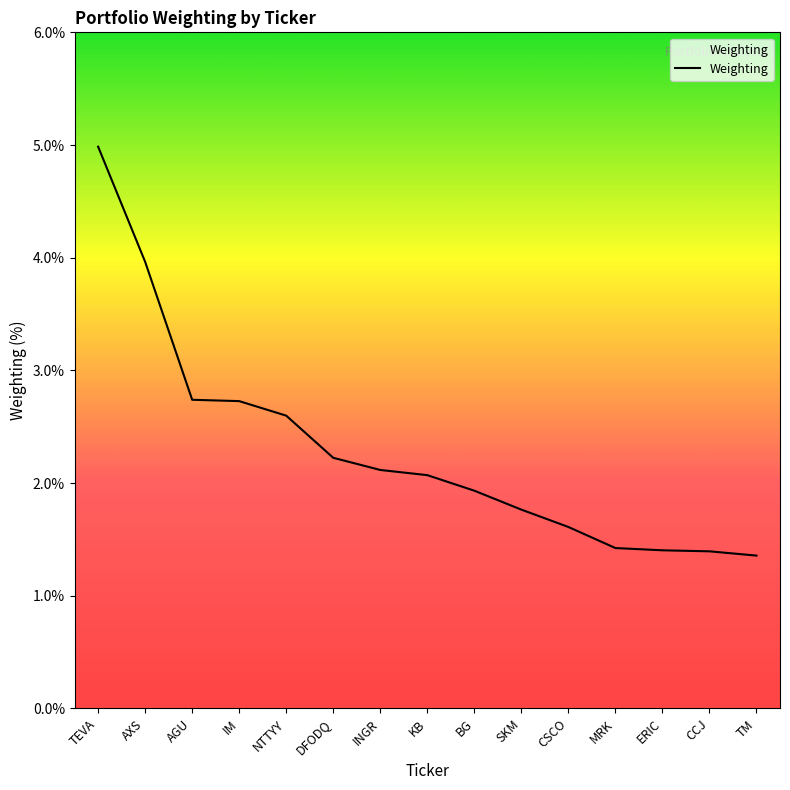

What position from the right is TEVA?

15